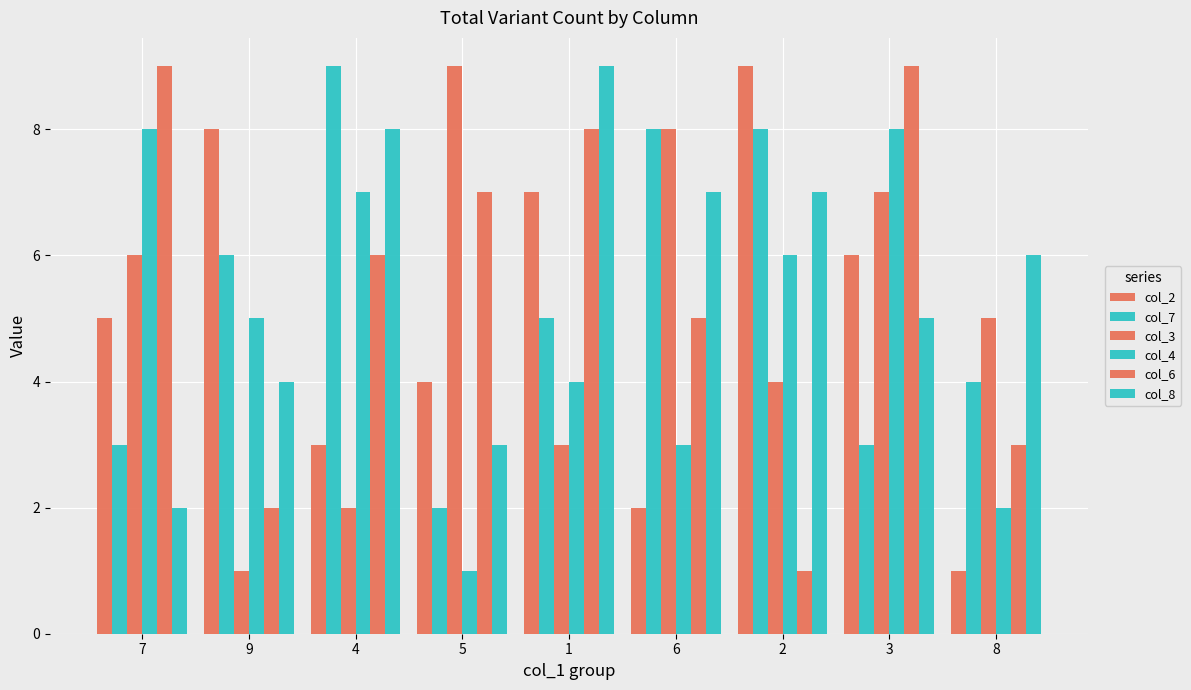

How many bars are there in each group?

6